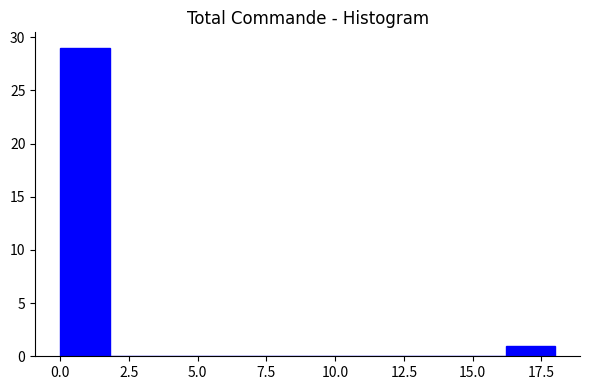

Read against the x-axis, roughly where is the centre of the tallest bar?

1.0